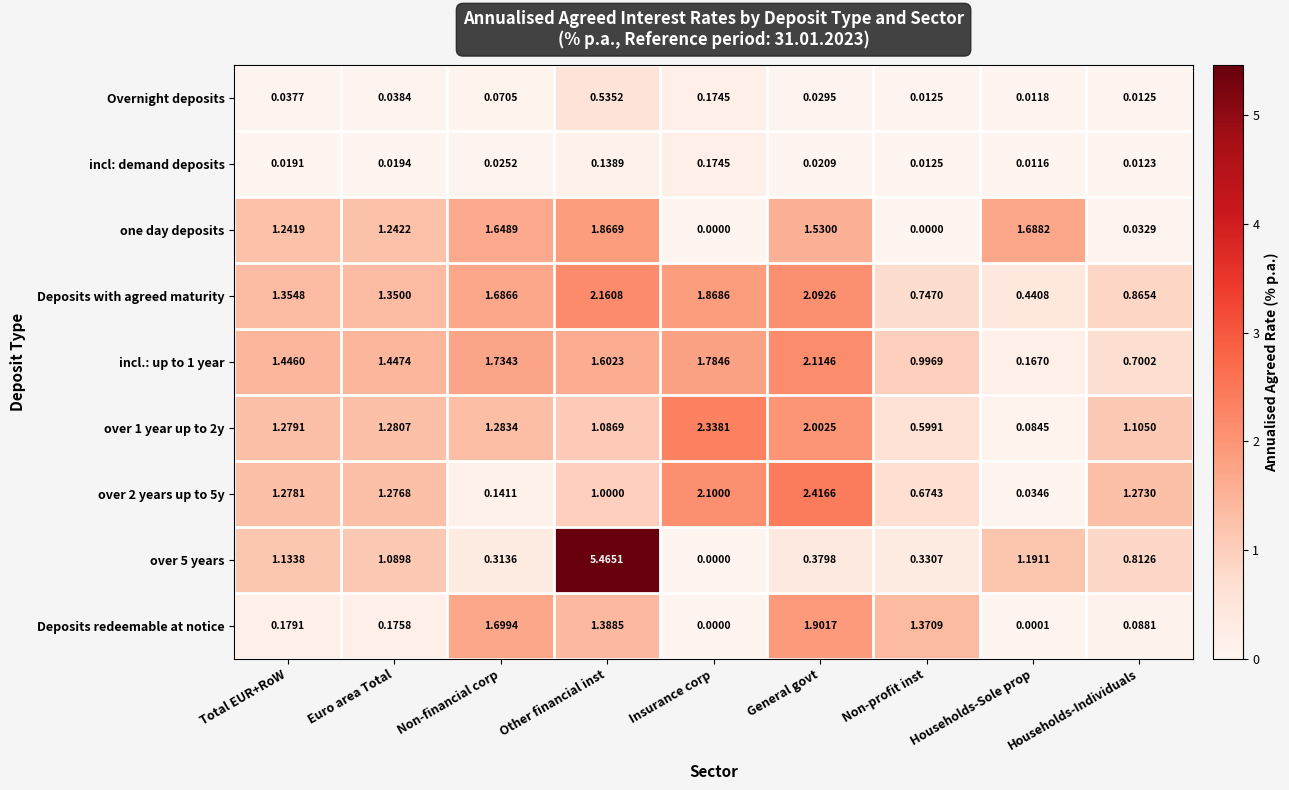

At which label is incl: demand deposits closest to 0?

Households-Sole prop